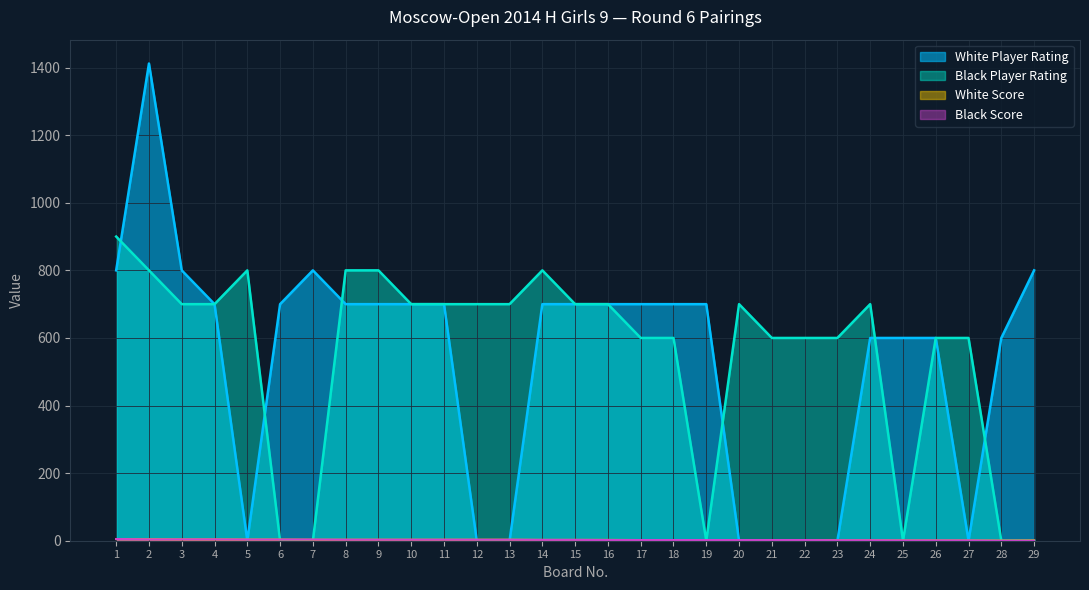

How many lines are shown in the chart?

4